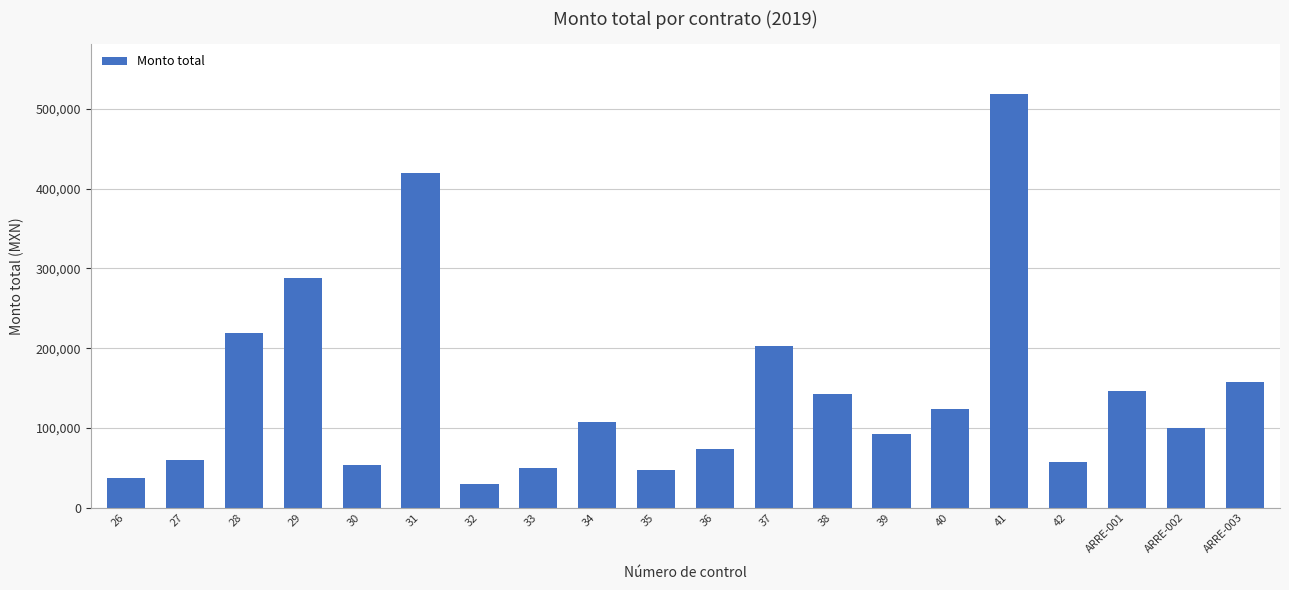

What is the sum of the values at 27 and 30?

112564.6